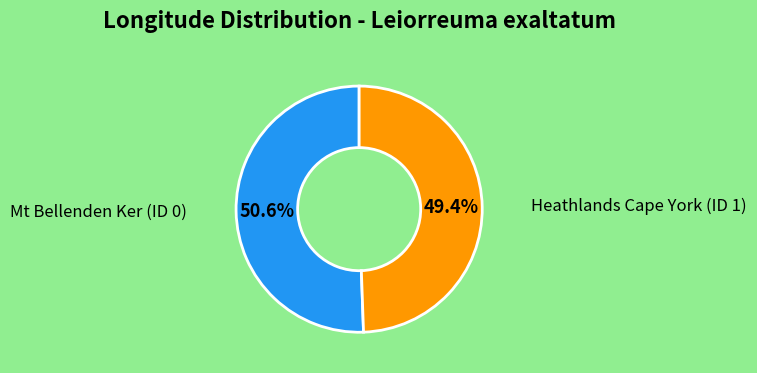

Does any single category account for the majority?

Yes